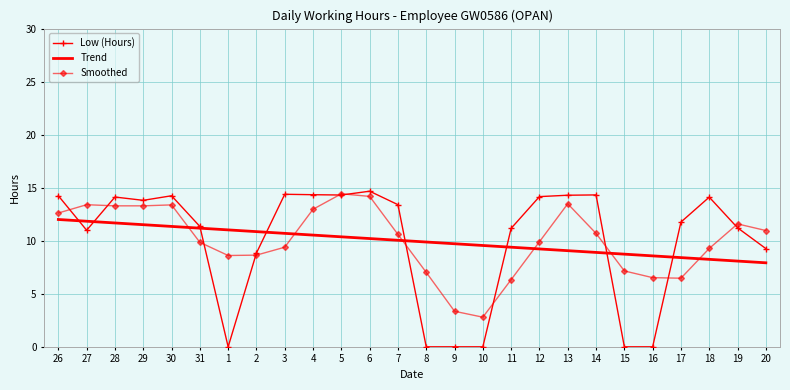

How many times do Low (Hours) and Trend cross each other?

8